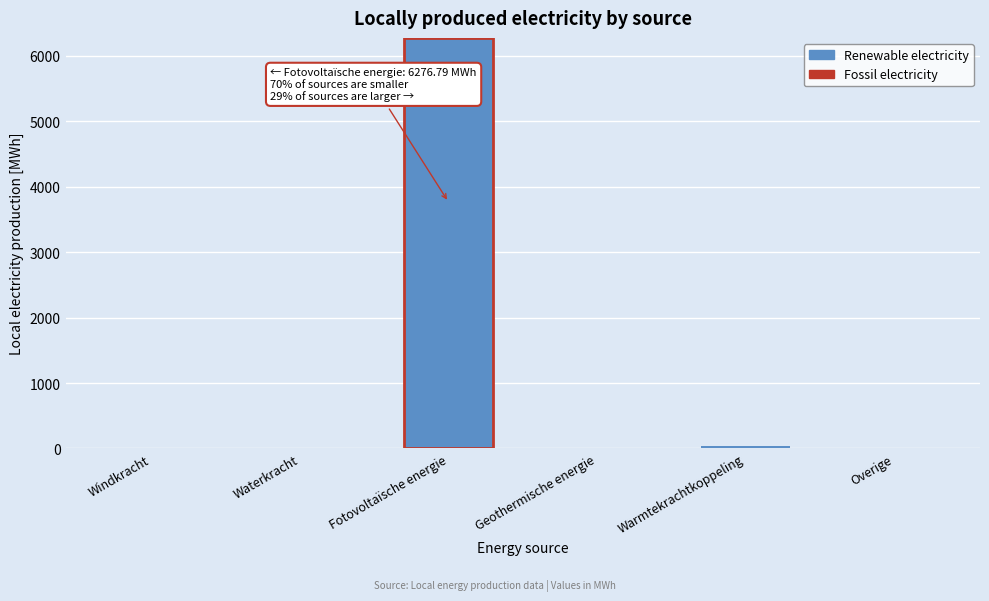

What is the sum of all values?

6320.4